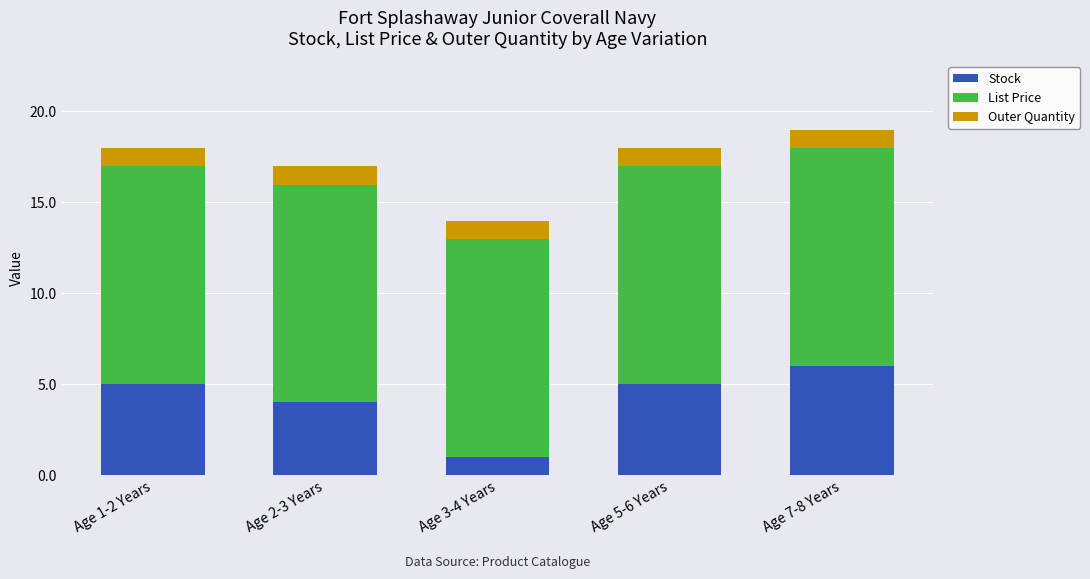

Reading left to right, transcribe the values for Stock.

Age 1-2 Years=5.0	Age 2-3 Years=4.0	Age 3-4 Years=1.0	Age 5-6 Years=5.0	Age 7-8 Years=6.0